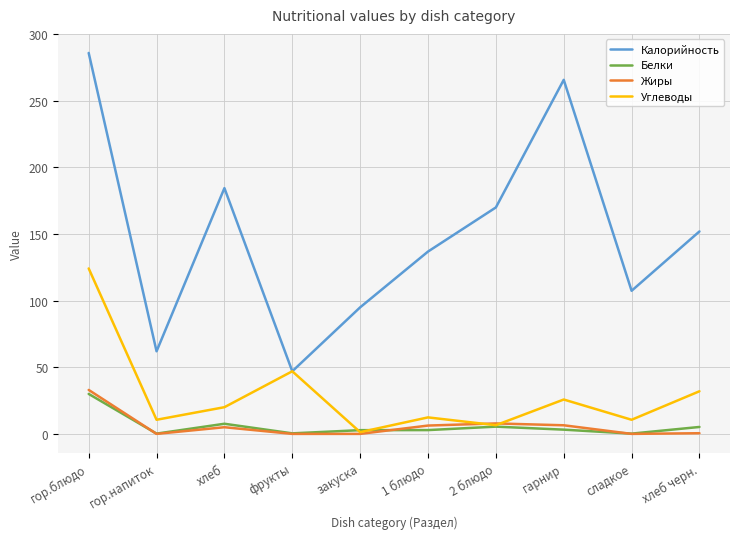

Which series has the largest total across all categories?

Калорийность